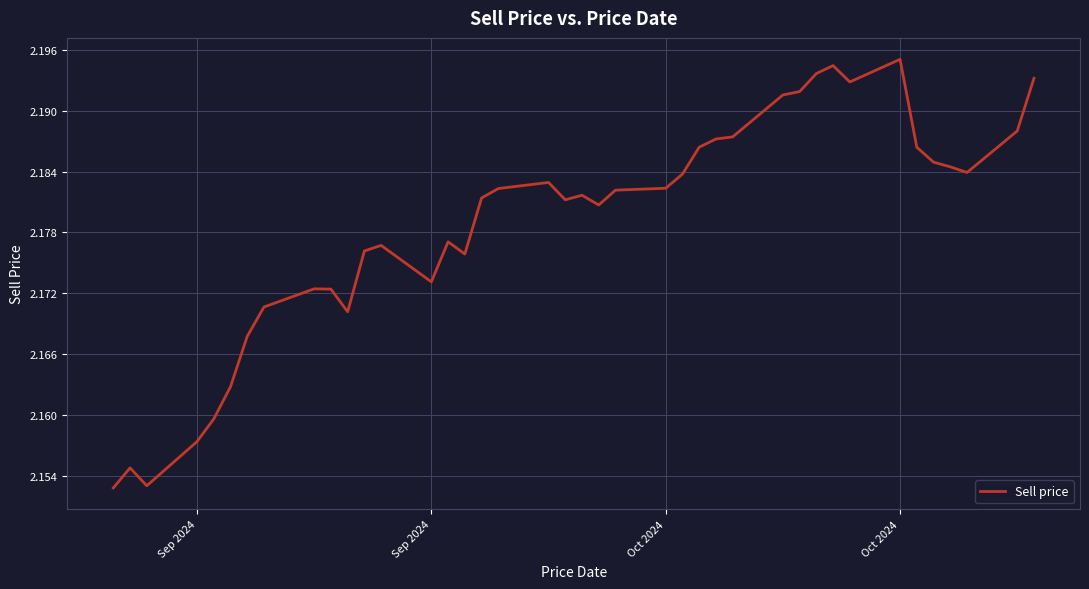

Does the chart display data point markers on the line(s)?

No